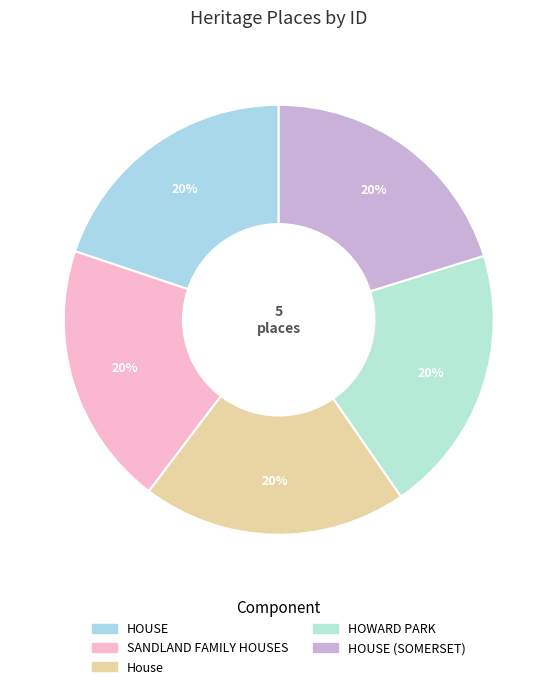

How many segments does this pie chart have?

5